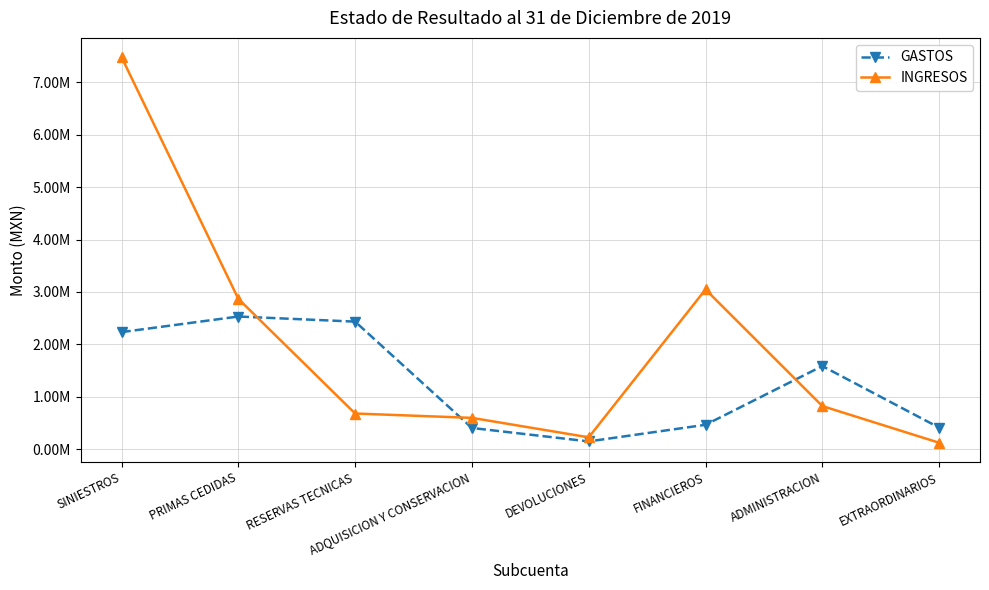

Is this an area chart (filled region under the line)?

No